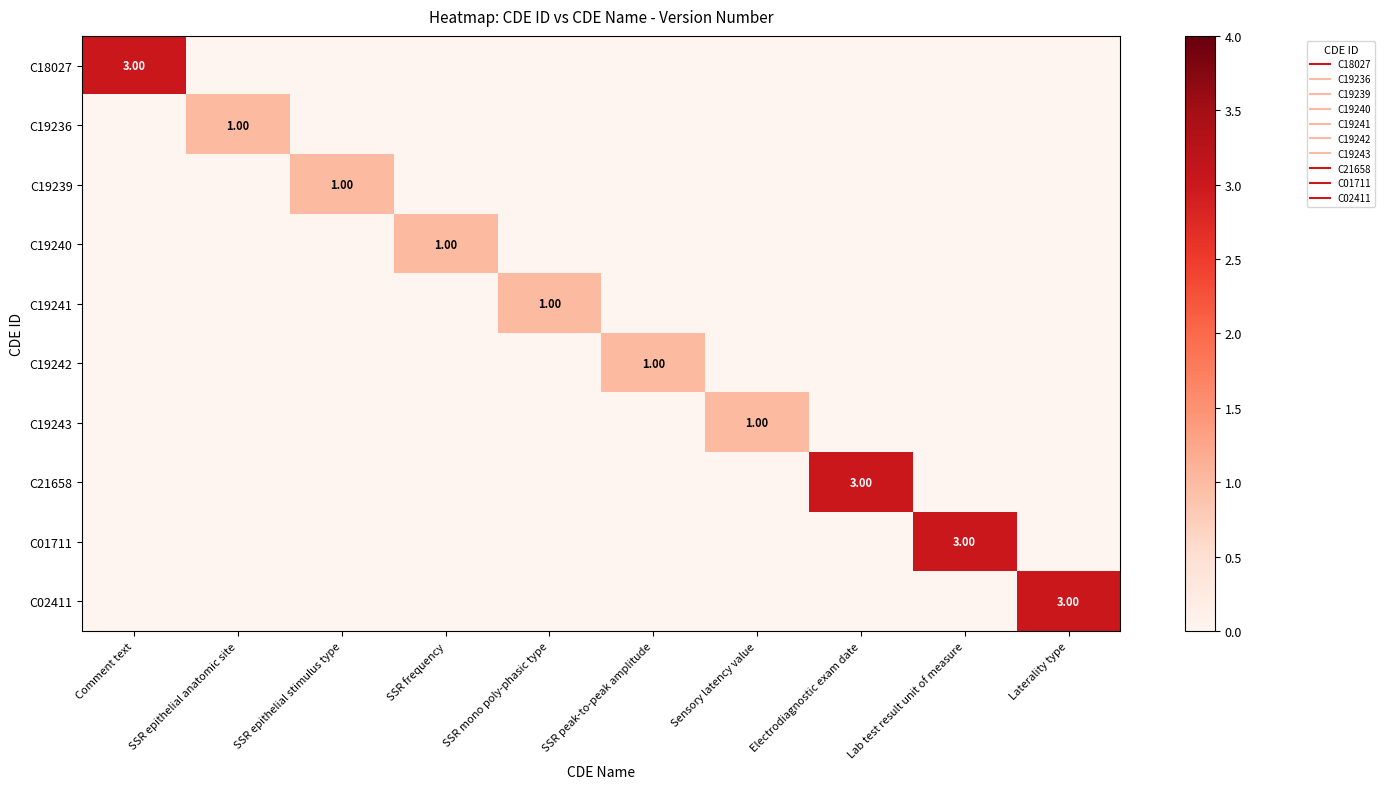

Which series has the largest total across all categories?

C18027